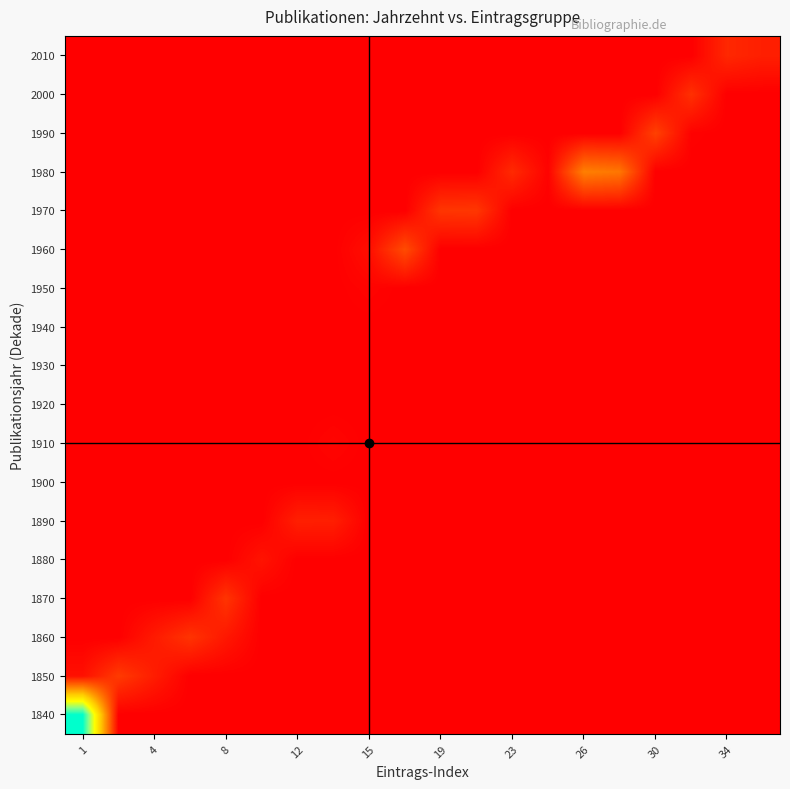

At which category does the chart reach its peak across all series?

1